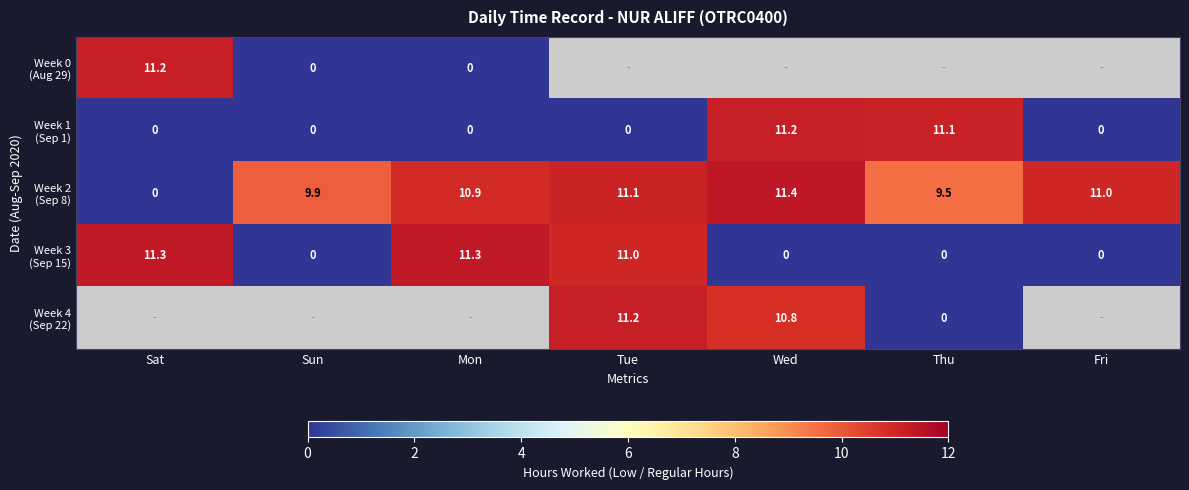

How many categories are shown in the chart?

7